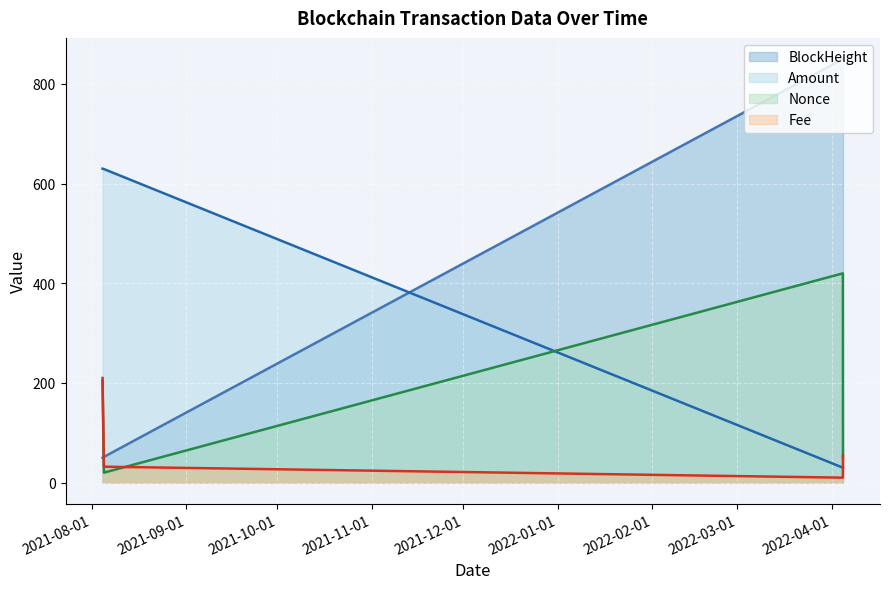

What is the maximum value for BlockHeight?

850.0